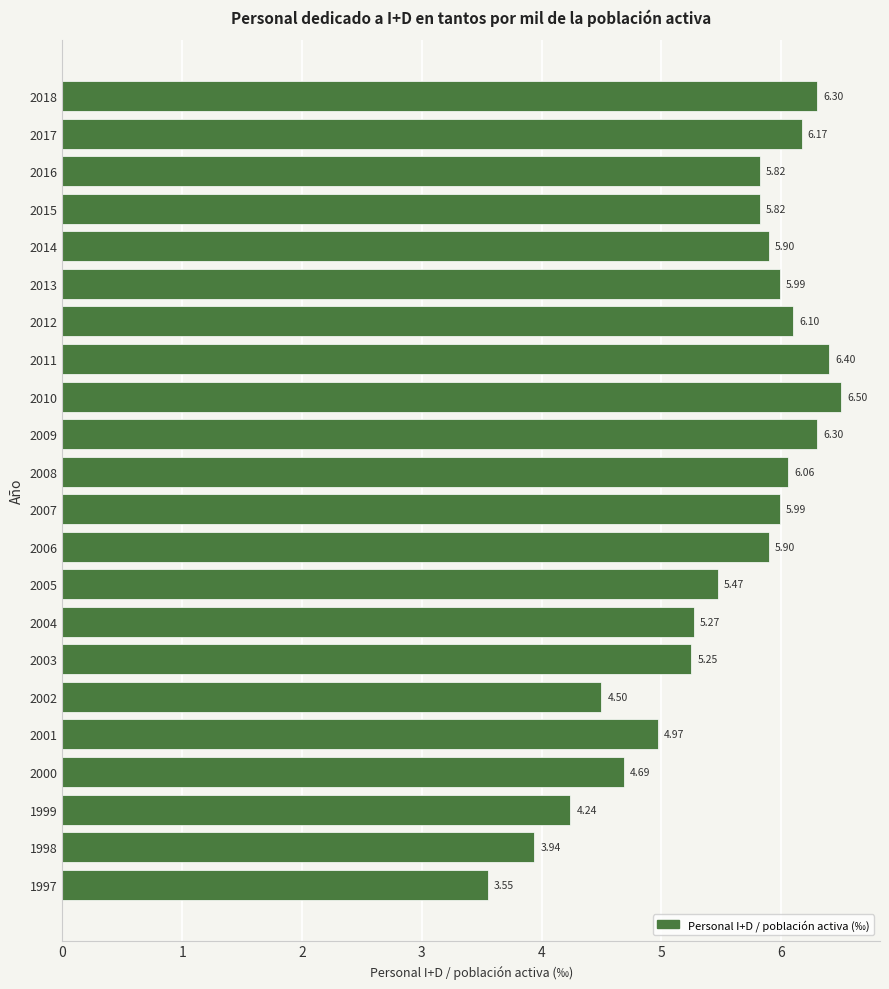

Where is the data nearest to the value 5?

2001